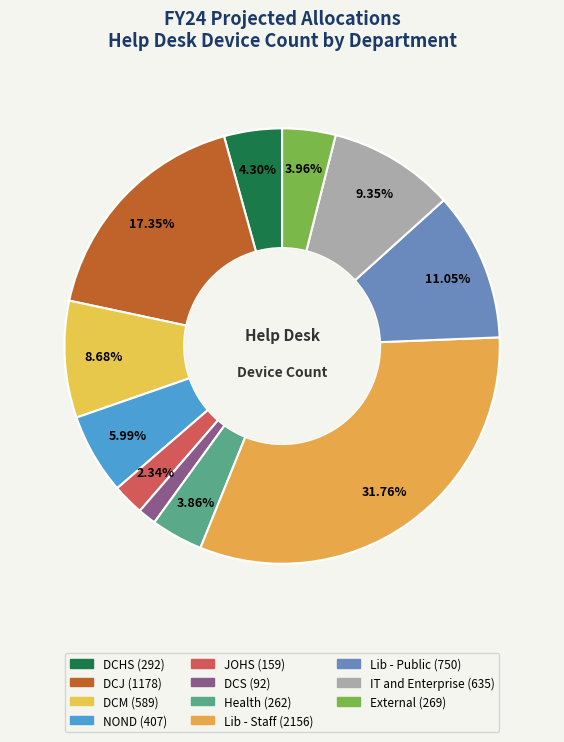

What percentage is the DCHS slice, to the nearest percent?

4%